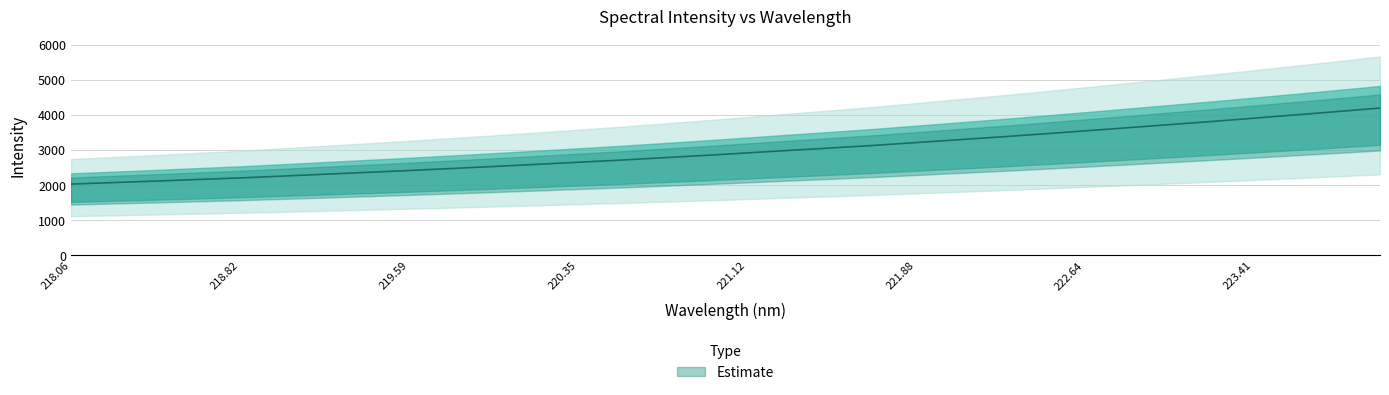

Count the number of data series in this chart.

1